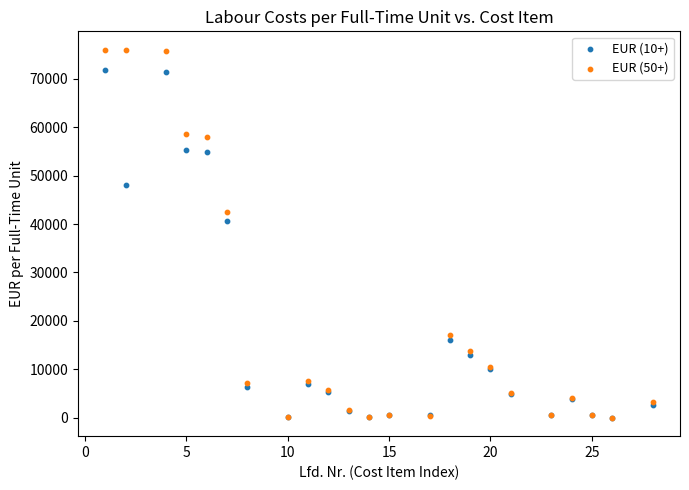

Across all series, what Y value is closest to 37995?

40595